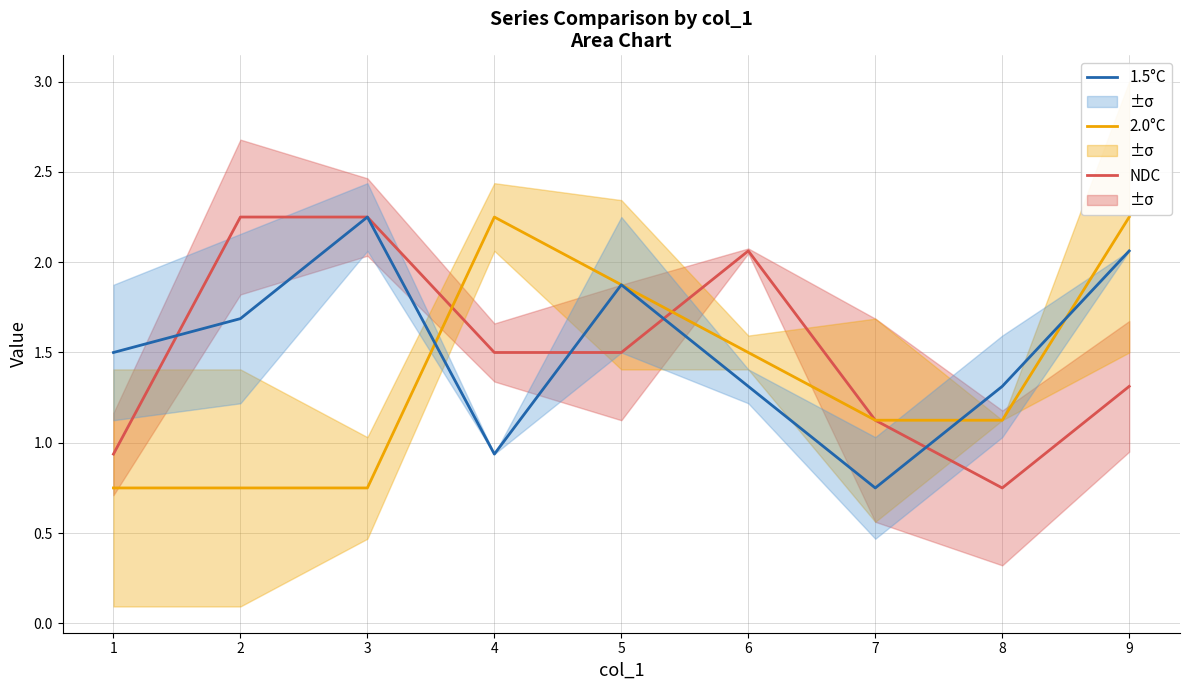

What is the average value of the NDC series?

1.5